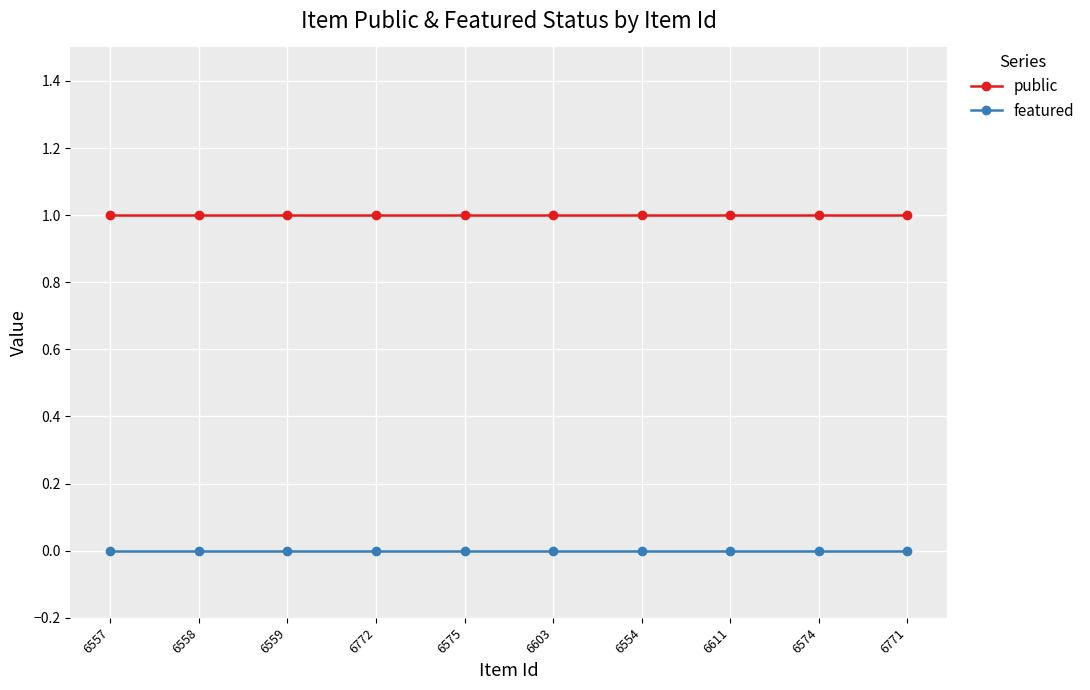

List the series in order of their peak value, highest first.

public, featured